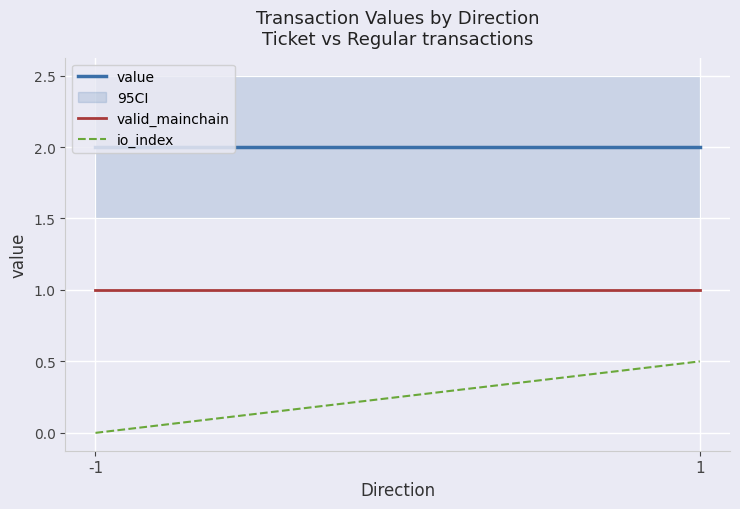

Which series has the largest range (max minus min)?

io_index